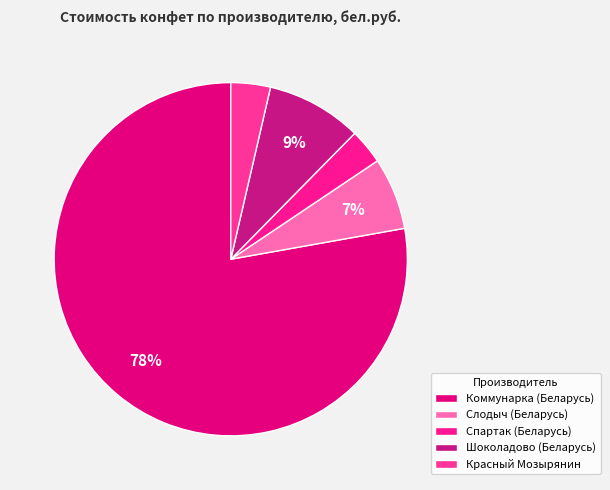

How many slices are in this pie chart?

5